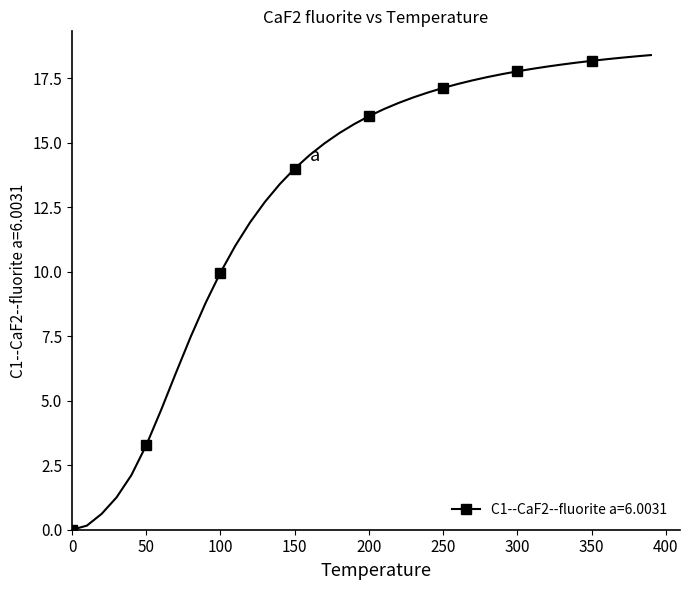

What is the maximum value shown in the chart?

18.4